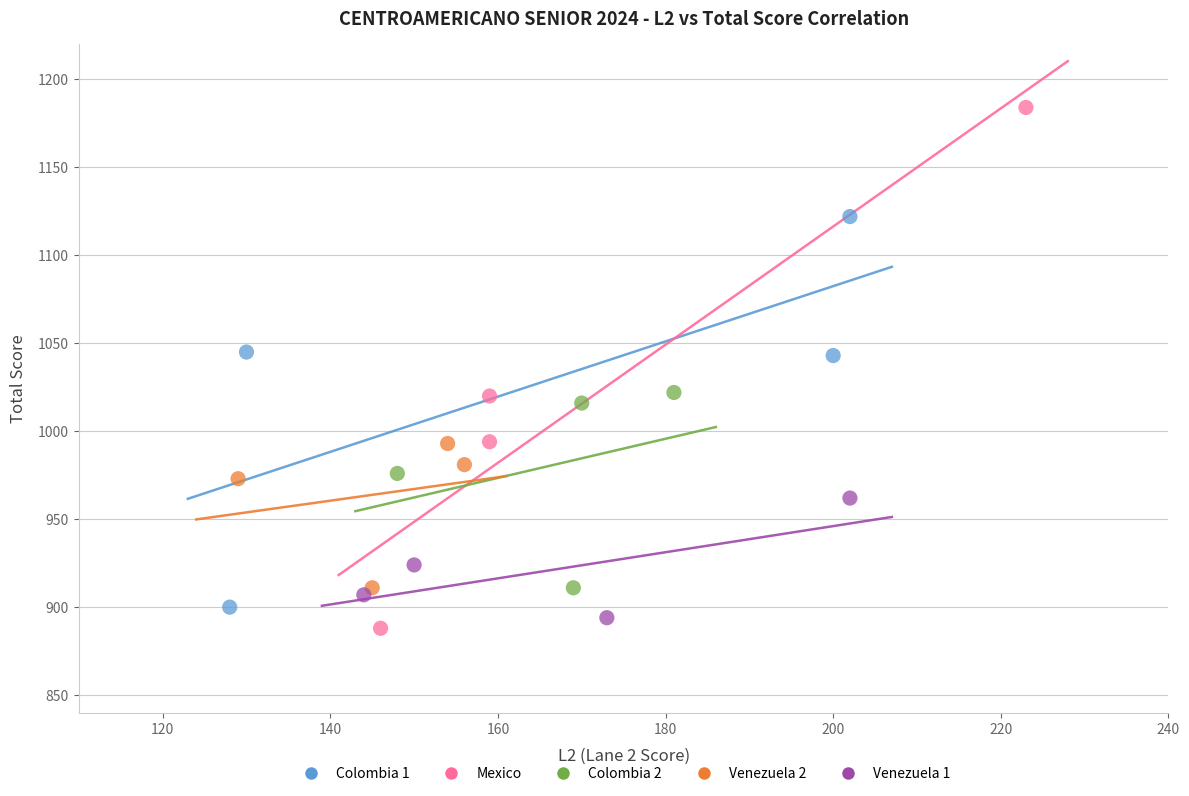

Which series reaches the maximum Y coordinate?

Mexico